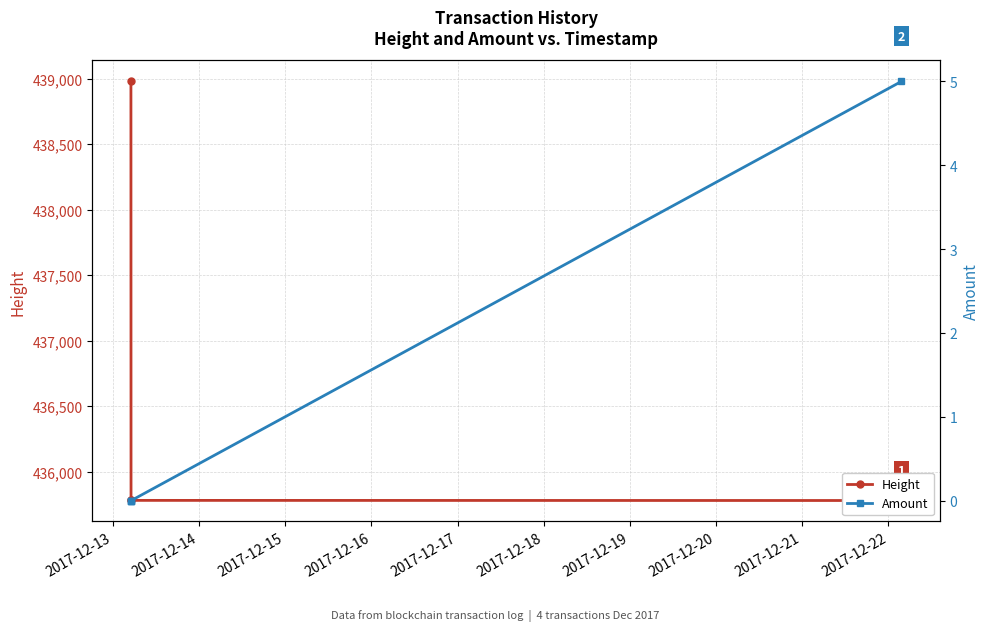

What is the sum of the Amount values at 2017-12-14 and 2017-12-16?

5